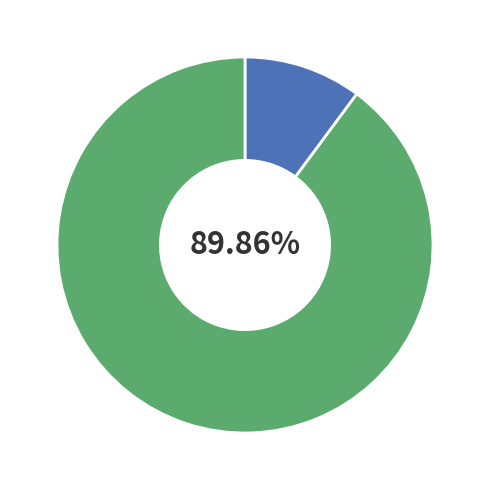

Count the number of slices in the pie.

2